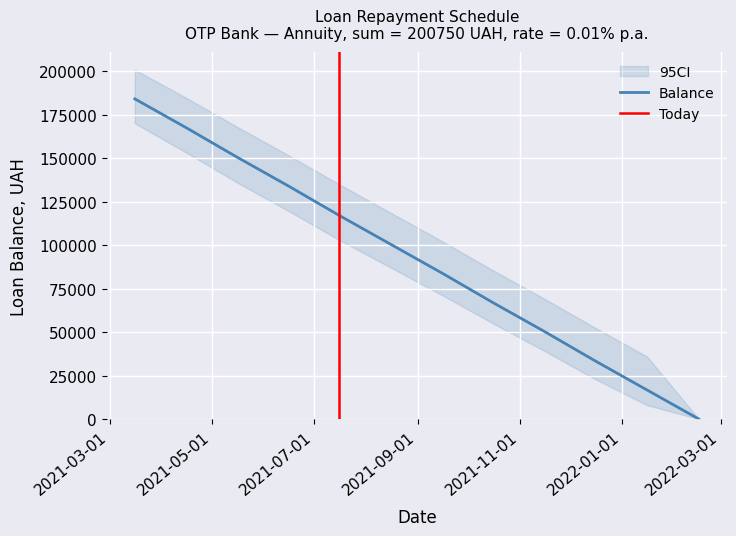

At which label does interest reach its peak?

2021-03-16